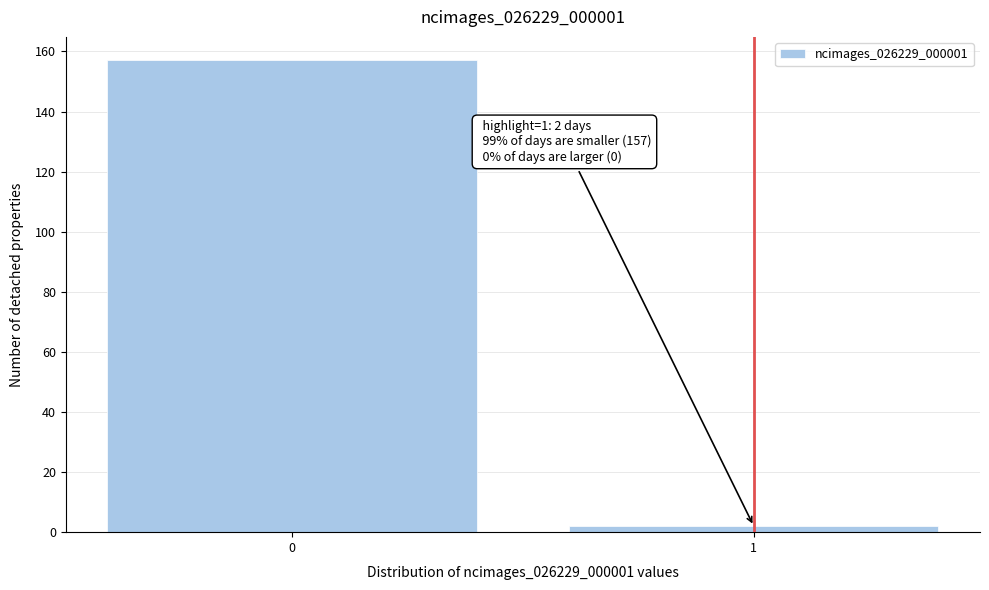

Reading left to right, list all the values displayed in this chart.

157	2